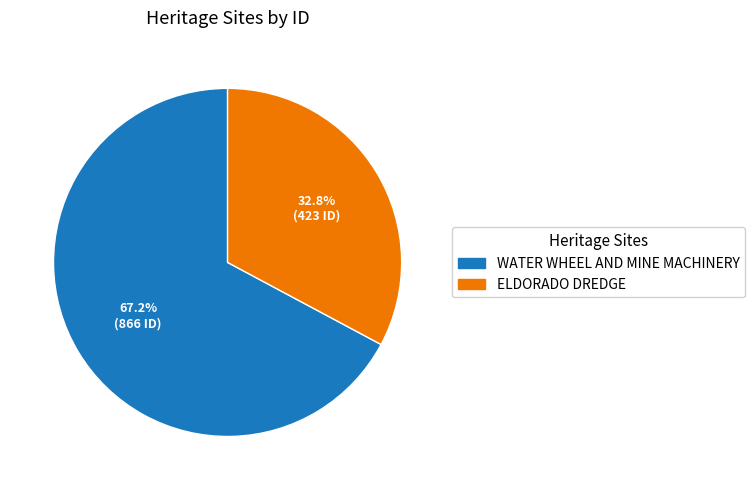

What is the smallest slice in the pie chart?

ELDORADO DREDGE